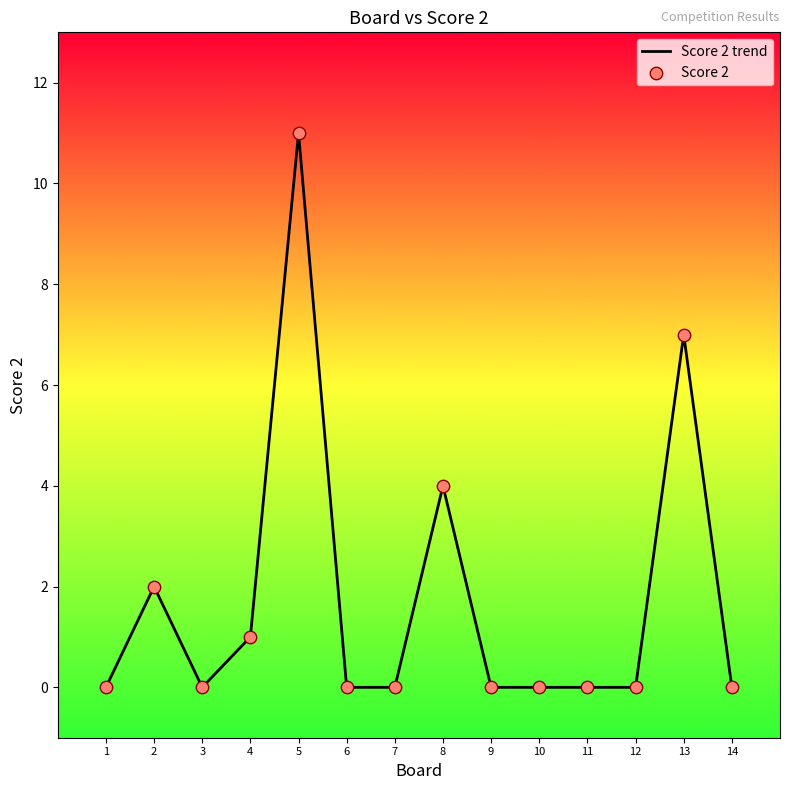

Where is the data nearest to the value 5?

8